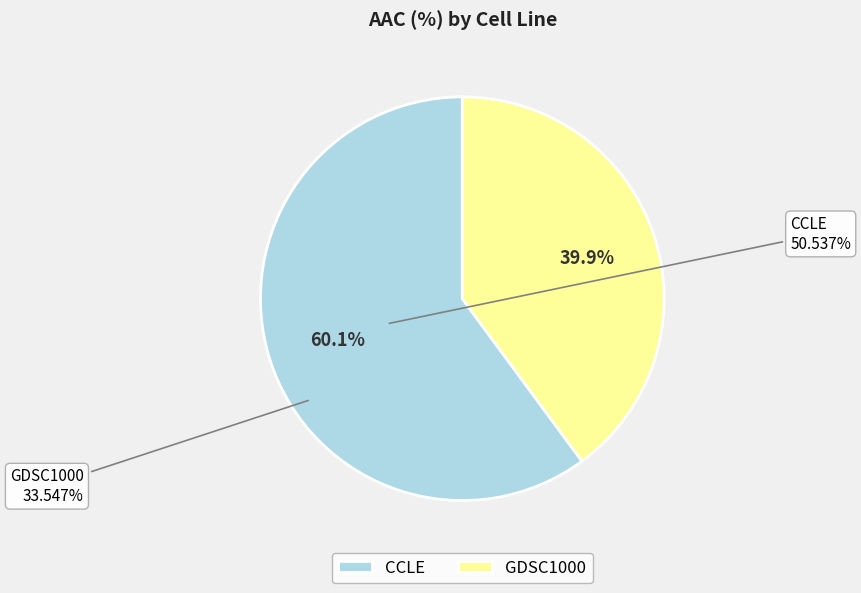

How much of the chart is everything except GDSC1000?

60.1%